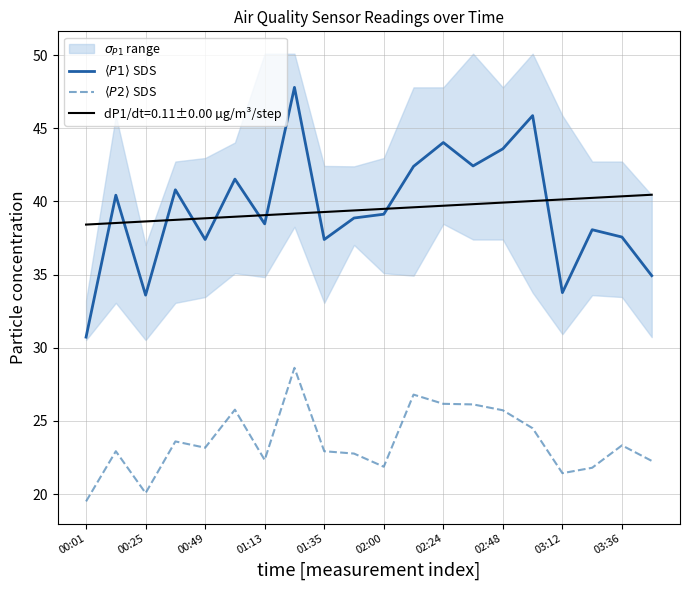

What is the lowest value of the dP1/dt=0.11±0.00 µg/m³/step series?

38.4